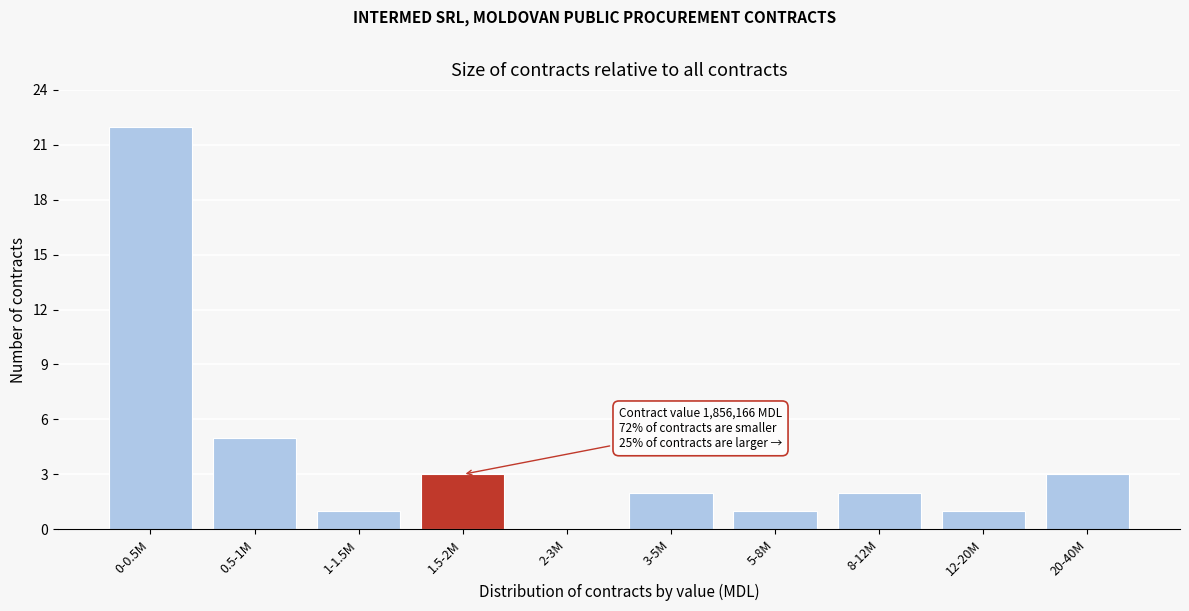

Reading left to right, list all the values displayed in this chart.

0-0.5M=22	0.5-1M=5	1-1.5M=1	1.5-2M=3	2-3M=0	3-5M=2	5-8M=1	8-12M=2	12-20M=1	20-40M=3